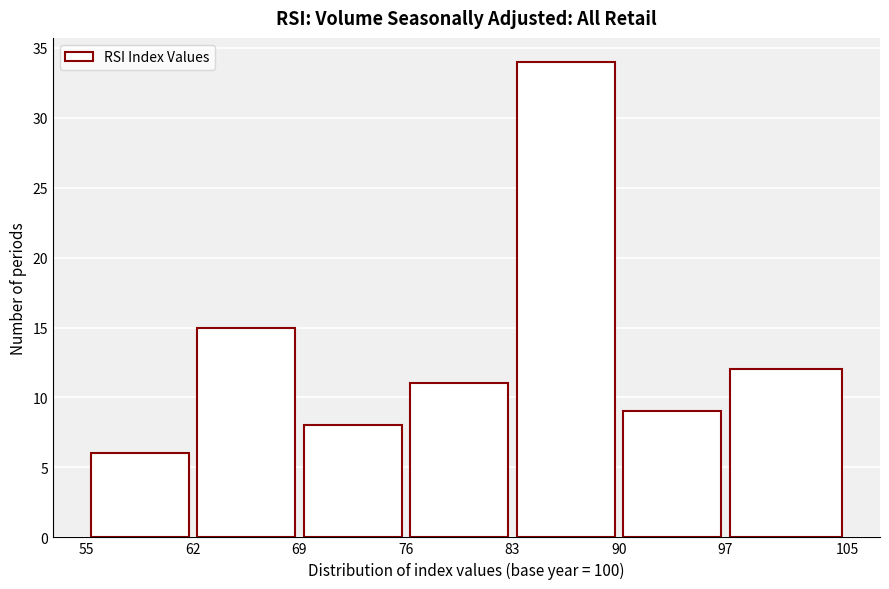

Reading left to right, transcribe this chart: for each bar, give the range it covers on the x-axis and its height. The values are not printed on the chart, so give them approximately, as read against the axis.

55 to 62: 6
62 to 69: 15
69 to 76: 8
76 to 83: 11
83 to 90: 34
90 to 97: 9
97 to 105: 12